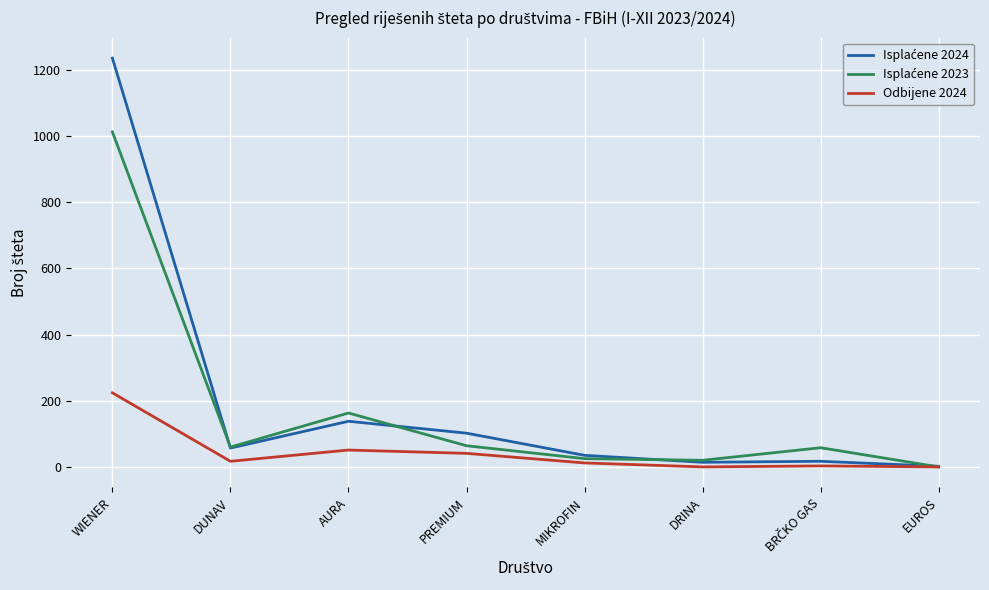

At which category does Odbijene 2024 reach its first local valley?

DUNAV